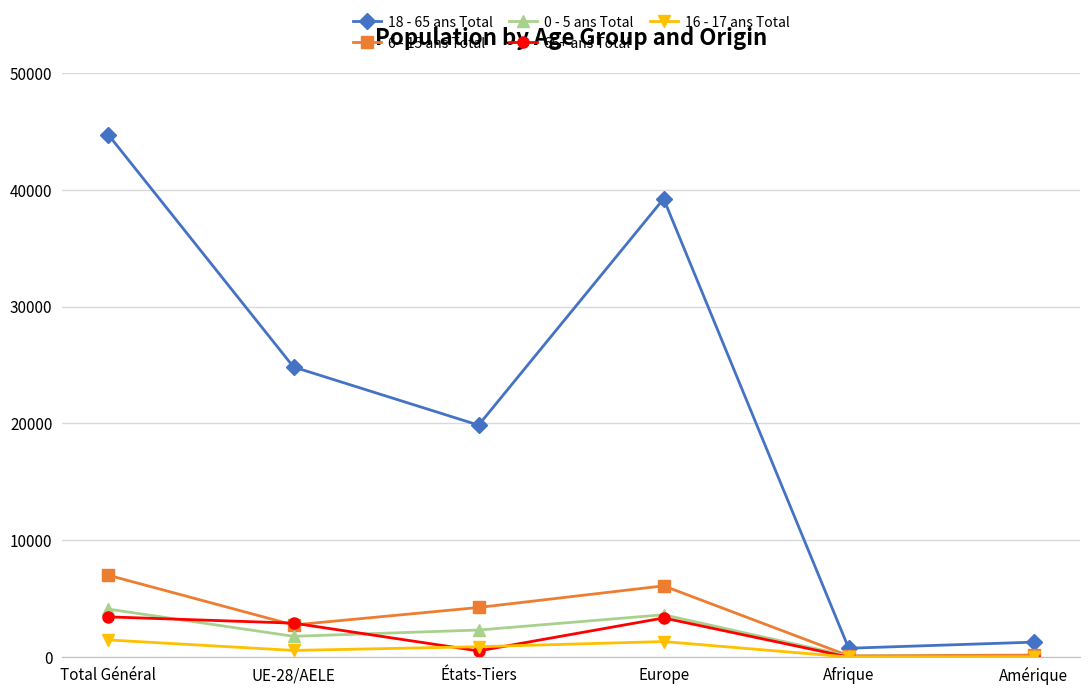

At how many categories does at least one series exceed 37520?

2